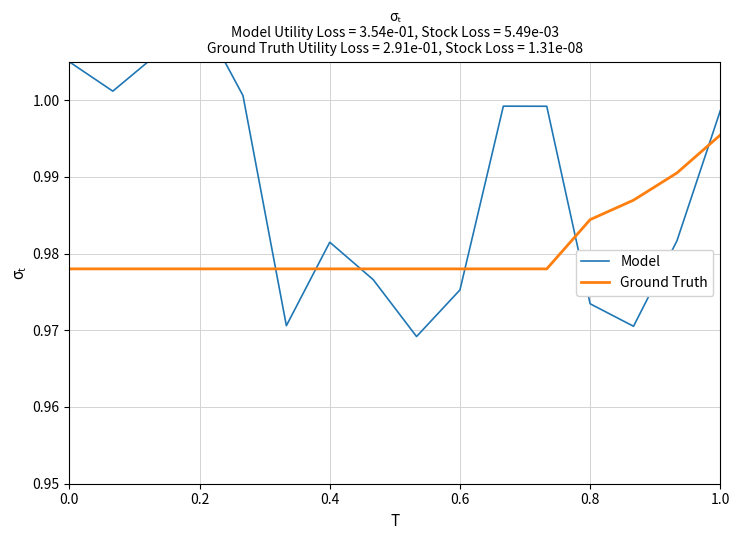

True or false: Ground Truth has a value of 1.7 at 0.8.

False